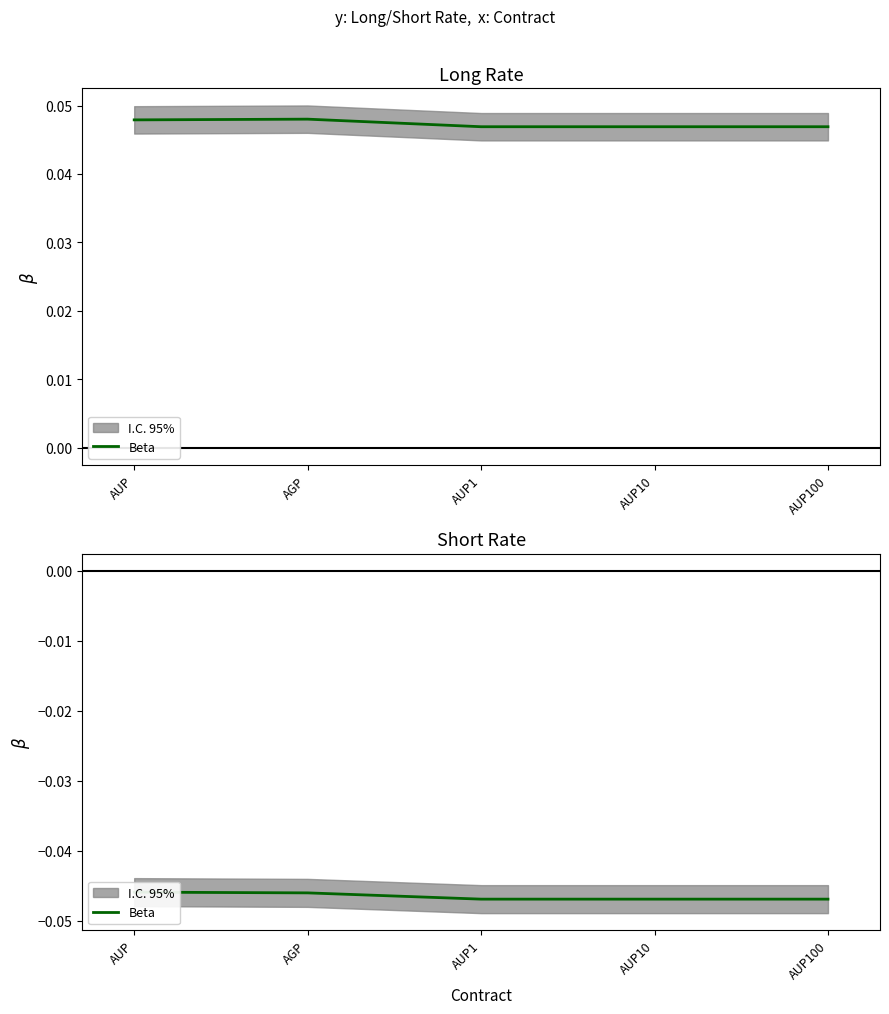

Where is the data nearest to the value 0?

AUP